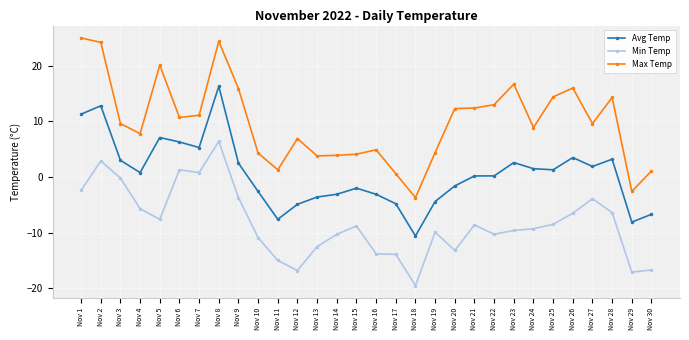

The value of Max Temp at Nov 10 is 4.3. True or false?

True